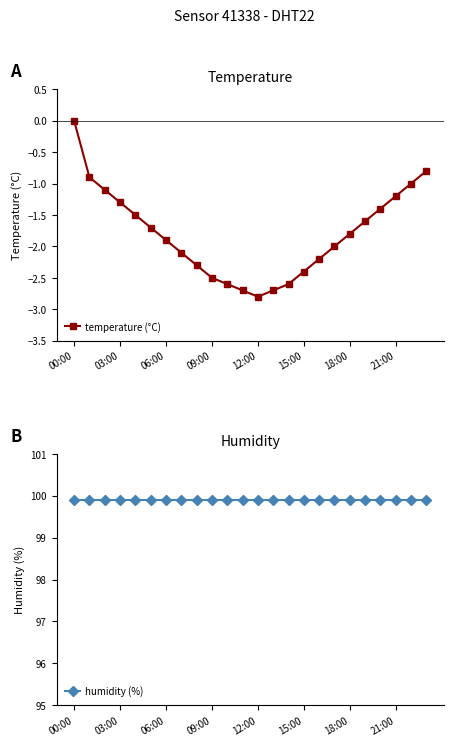

How many values in temperature (°C) are below zero?

23